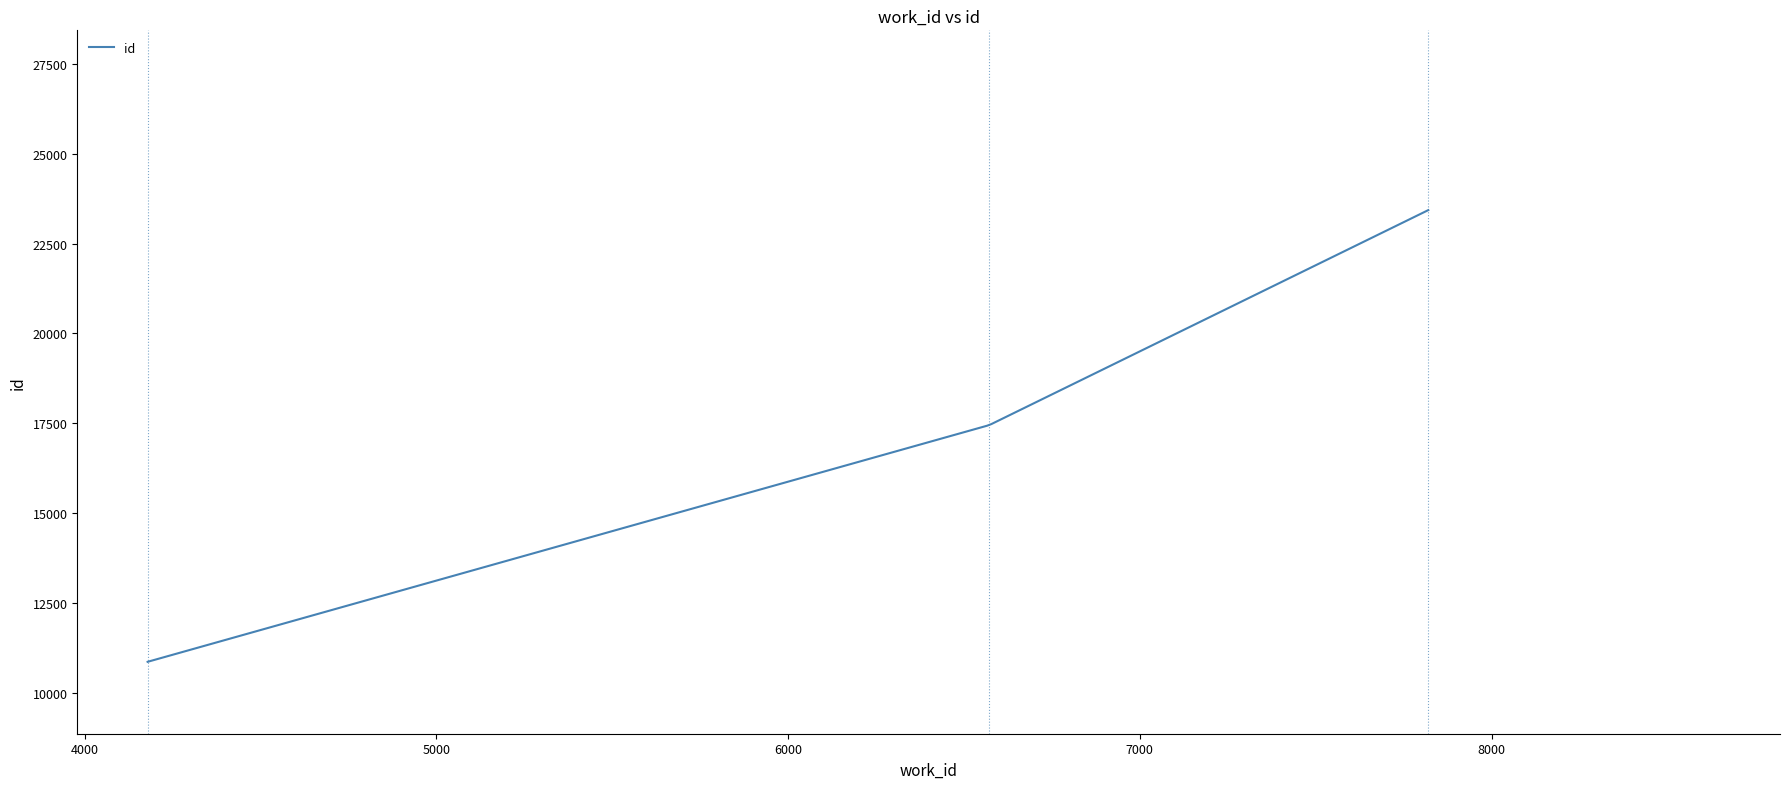

What is the maximum value shown in the chart?

23429.0